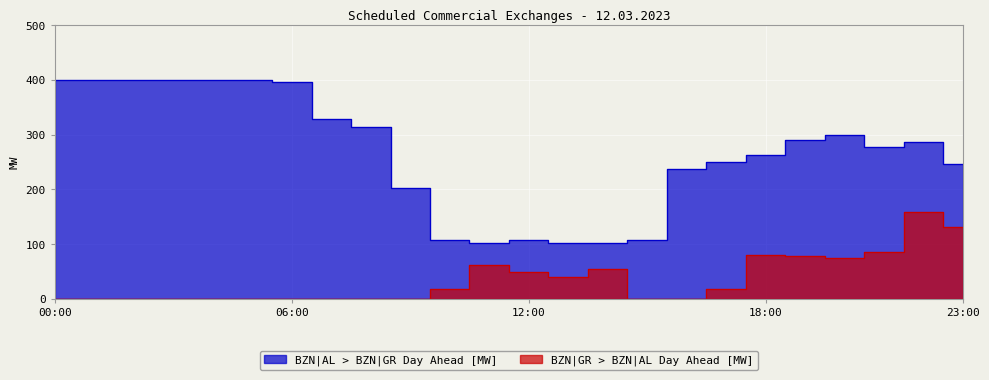

Where is the first local minimum for BZN|AL > BZN|GR Day Ahead [MW]?

11:00-12:00